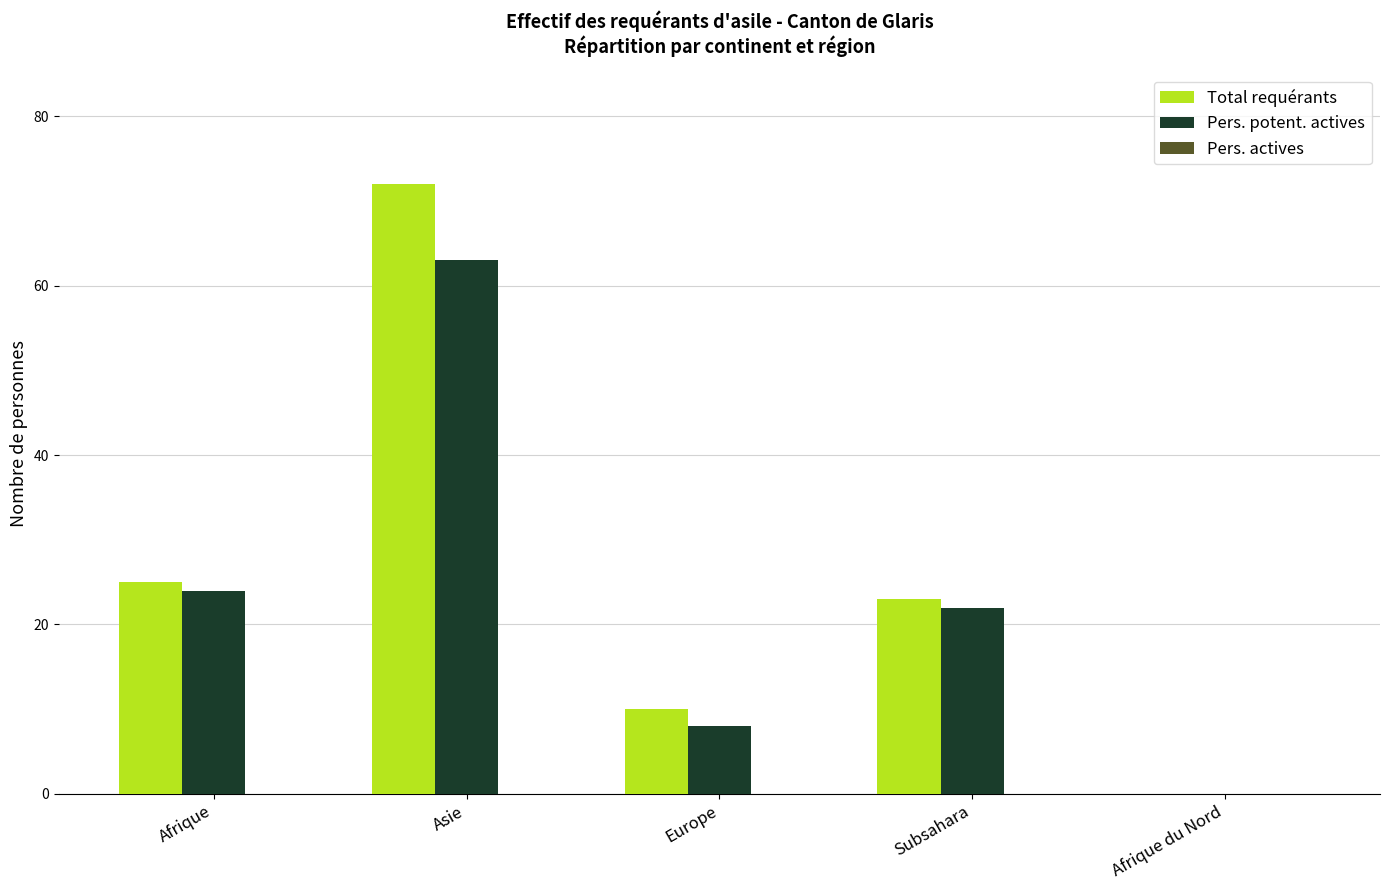

The Pers. potent. actives series shows -29 at Afrique du Nord. True or false?

False